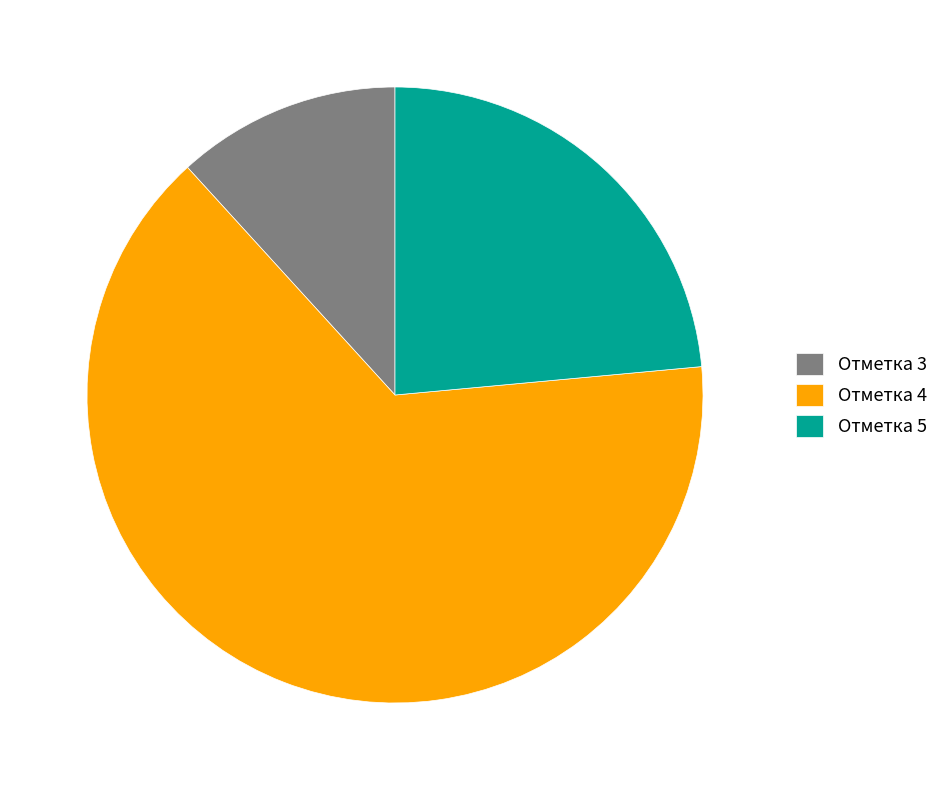

The Отметка 4 slice represents 52% of the pie. True or false?

False